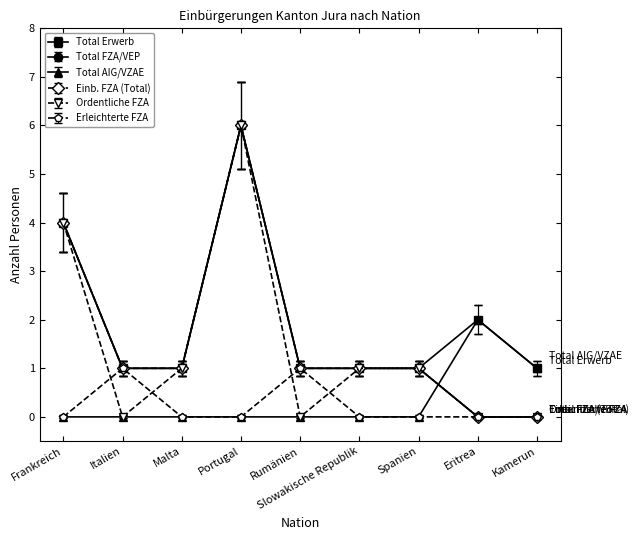

At which category is the sum across all series the highest?

Portugal